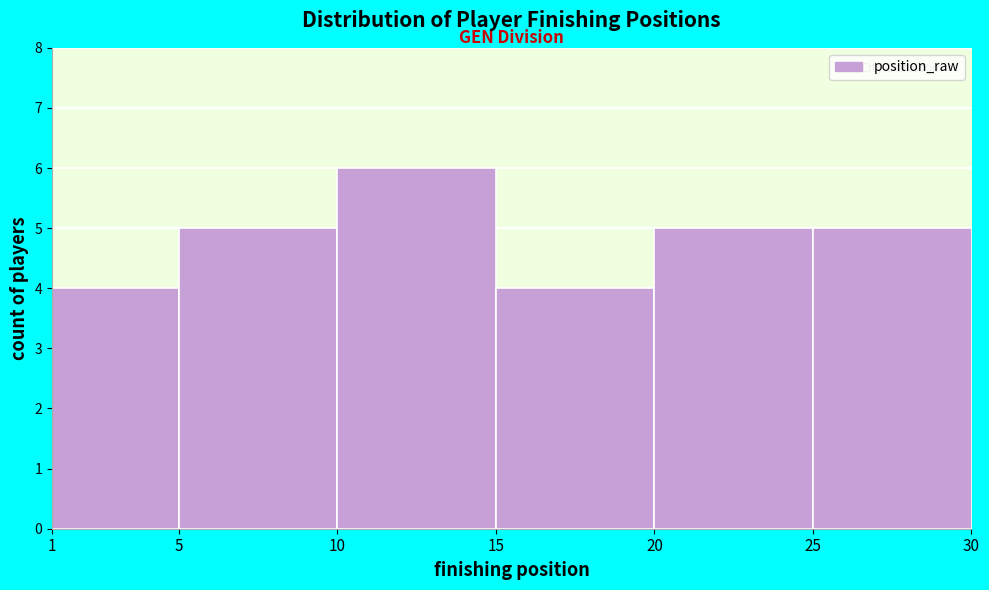

How tall is the bar that spans 1 to 5 on the x-axis? The values are not printed on the chart, so give them approximately, as read against the axis.

4